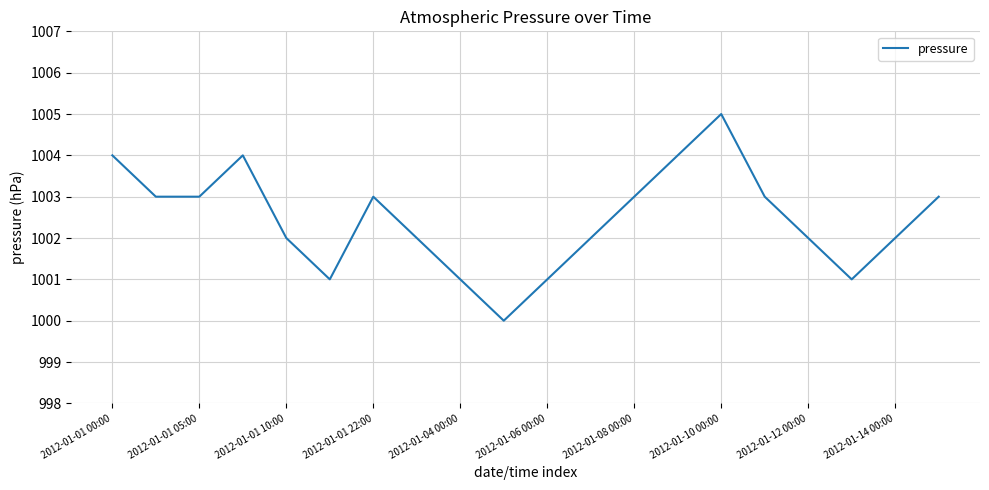

What is the greatest value displayed?

1005